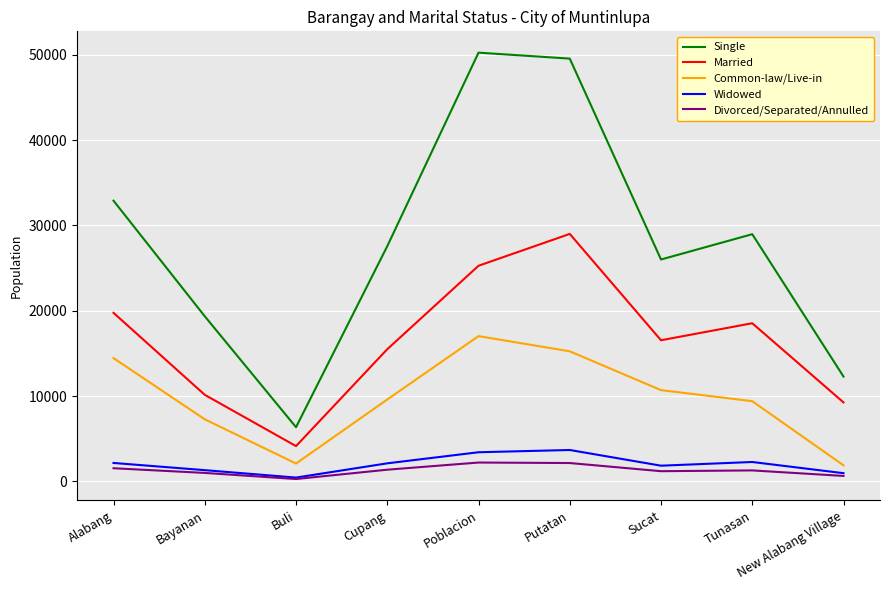

Is the value of Single at Putatan greater than the value of Widowed at Buli?

Yes